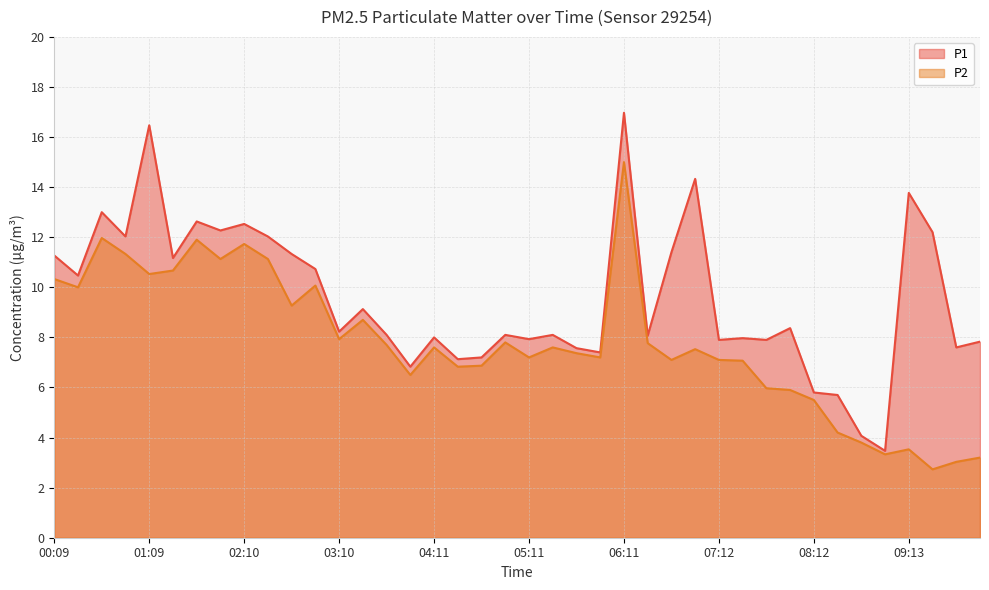

True or false: P1 has a value of 11.4 at 06:42.

True